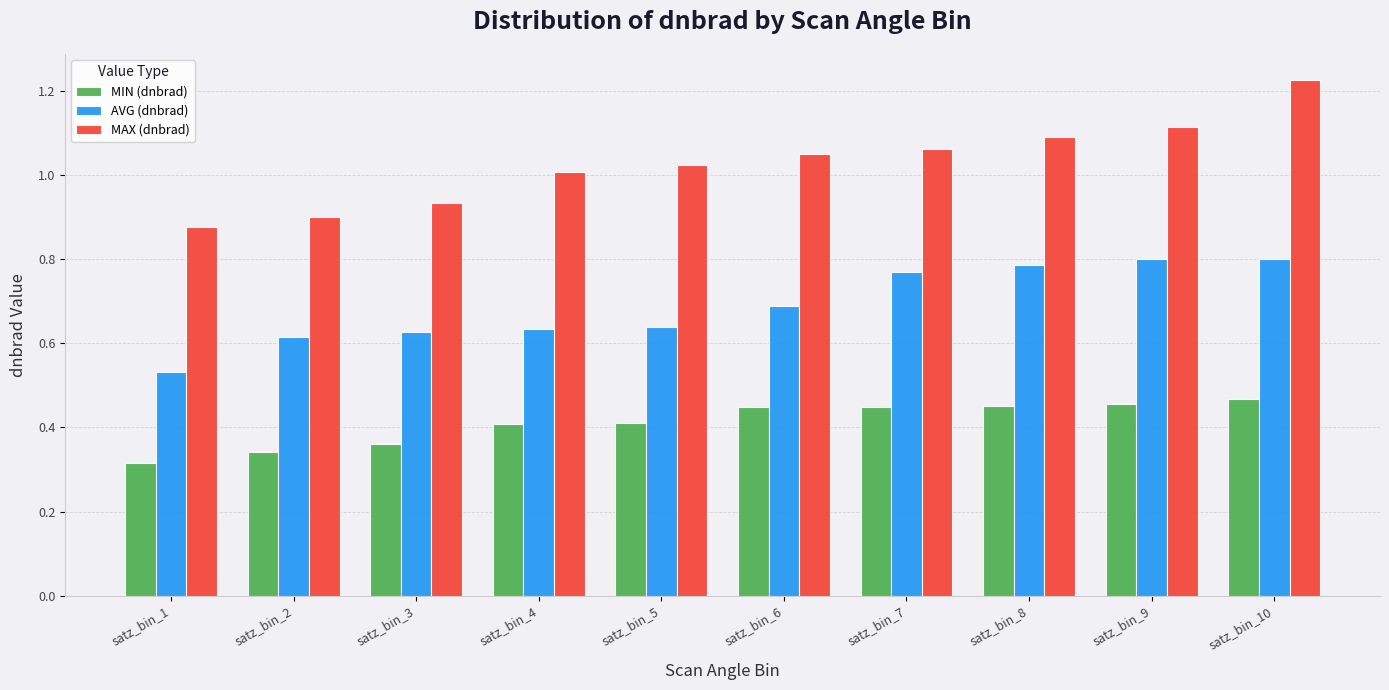

Which series has the largest range (max minus min)?

MAX (dnbrad)